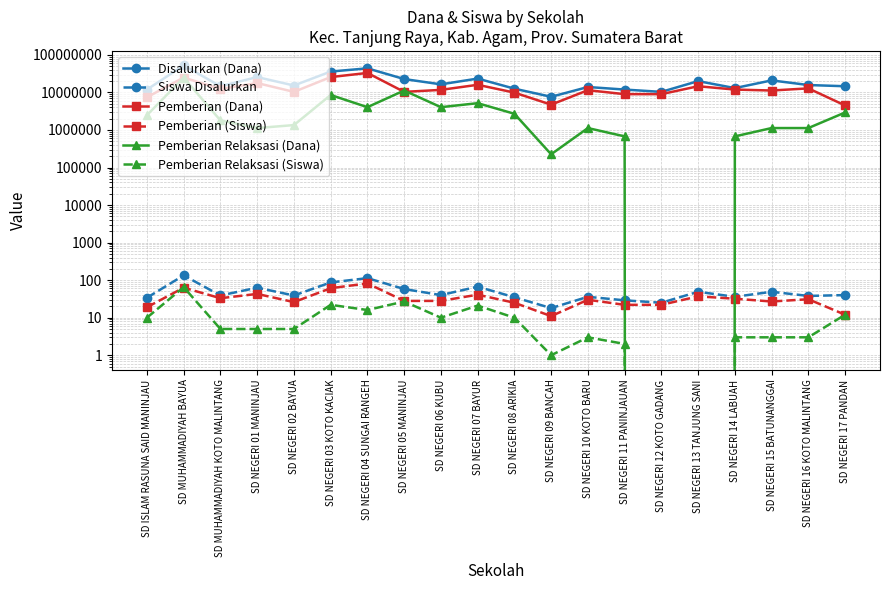

What is the label of the 20th point from the left?

SD NEGERI 17 PANDAN